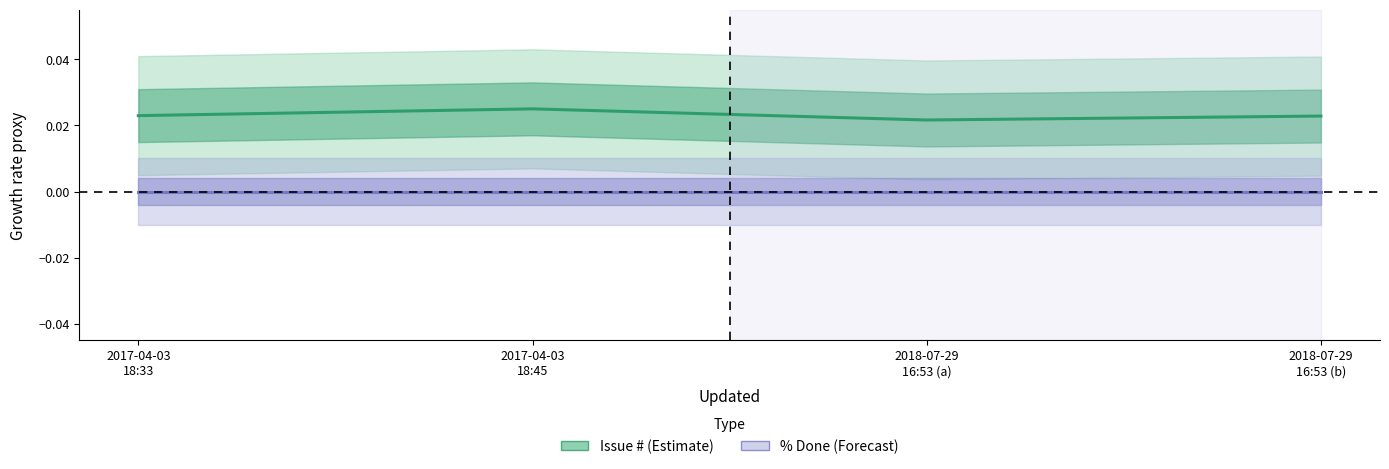

Does the chart have visible grid lines?

No